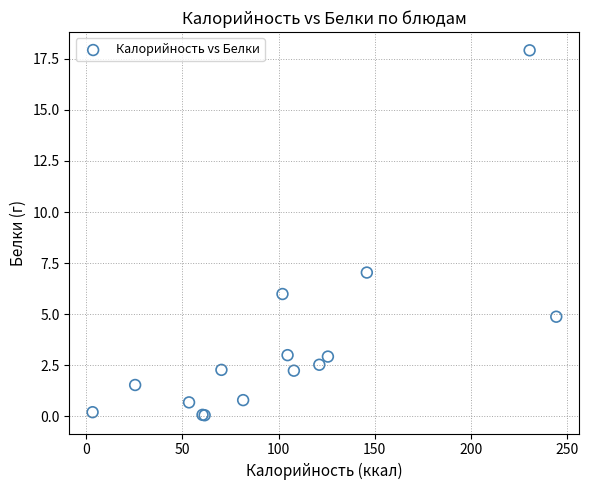

What Y value in the scatter plot is closest to 8?

7.0